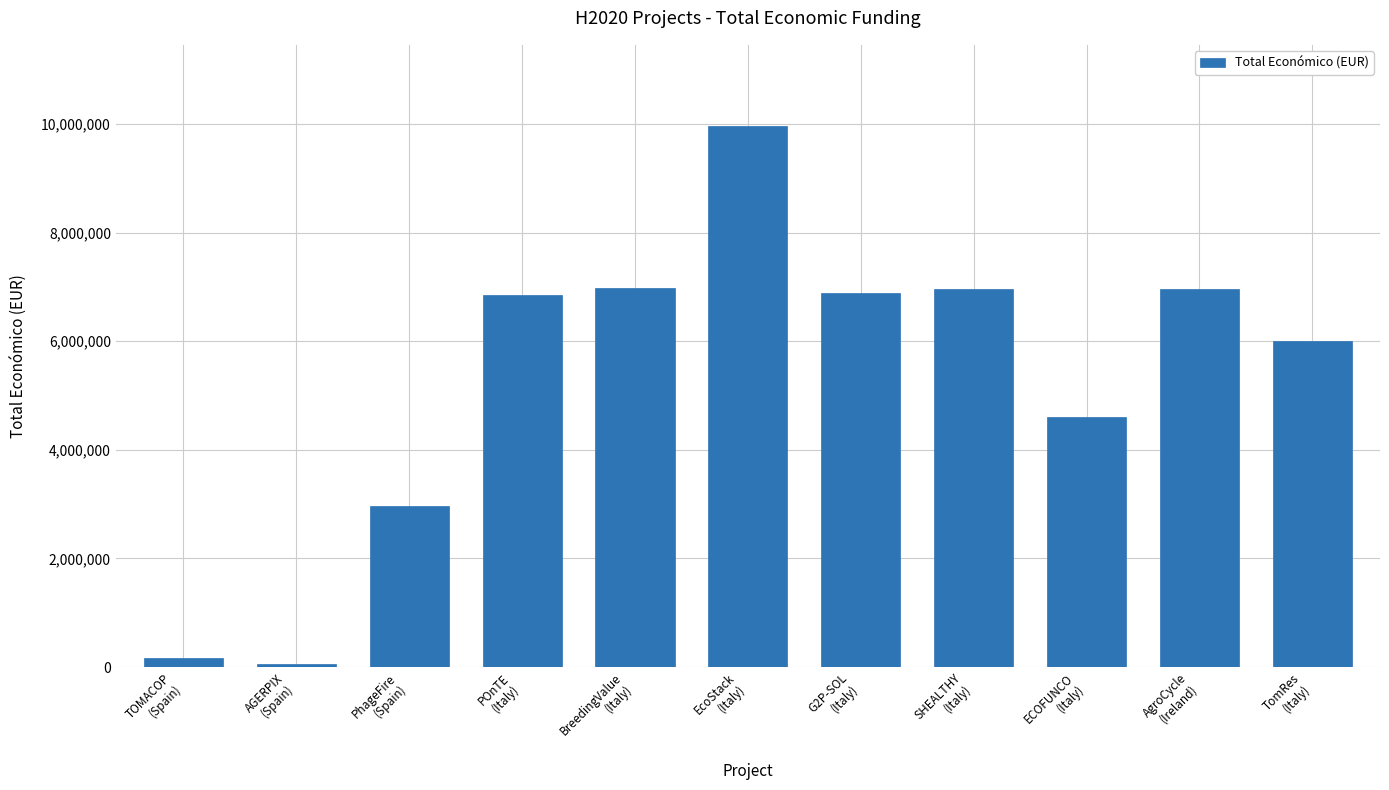

Count the number of data series in this chart.

1